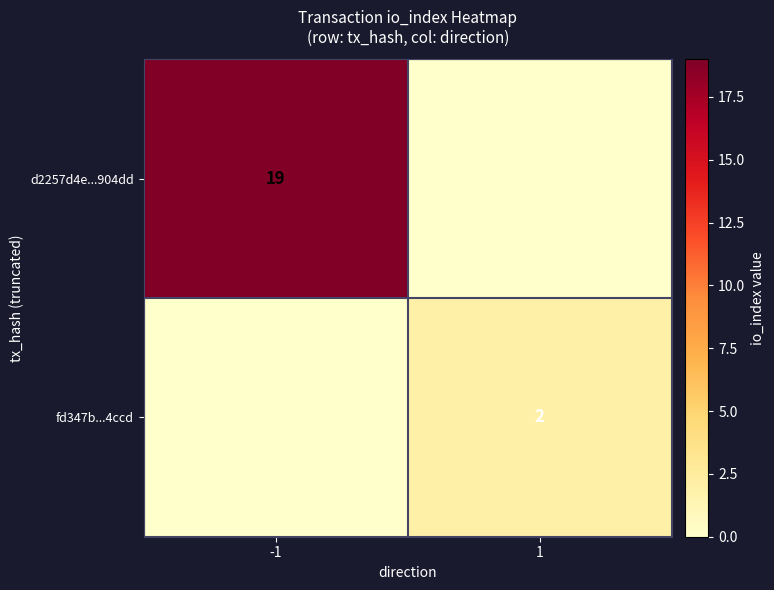

The d2257d4e...904dd series shows 33 at -1. True or false?

False